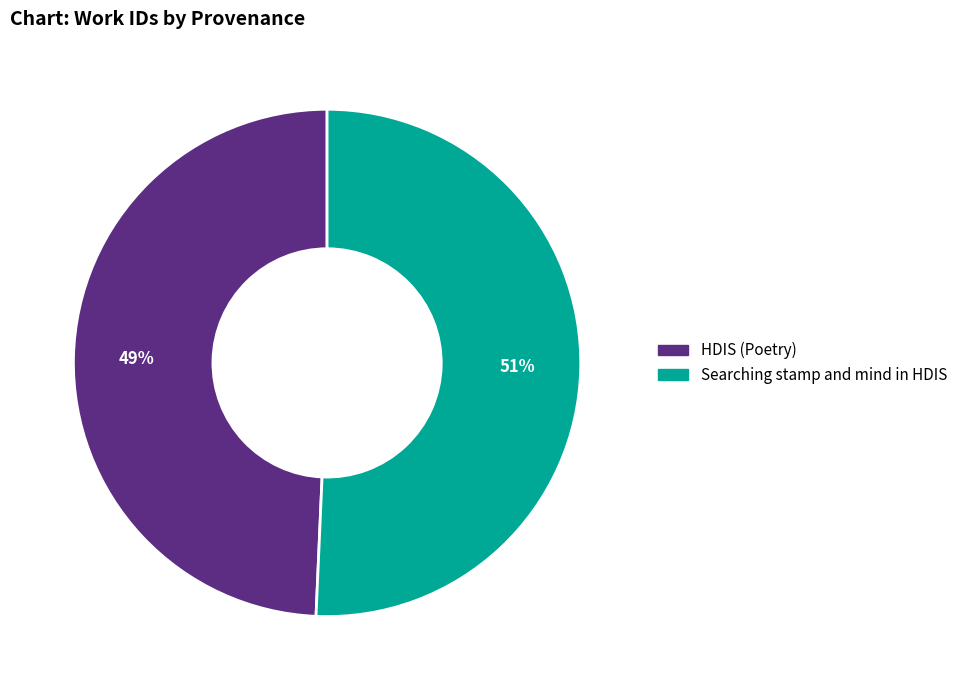

Is it true that Searching stamp and mind in HDIS is 51% of the pie?

True